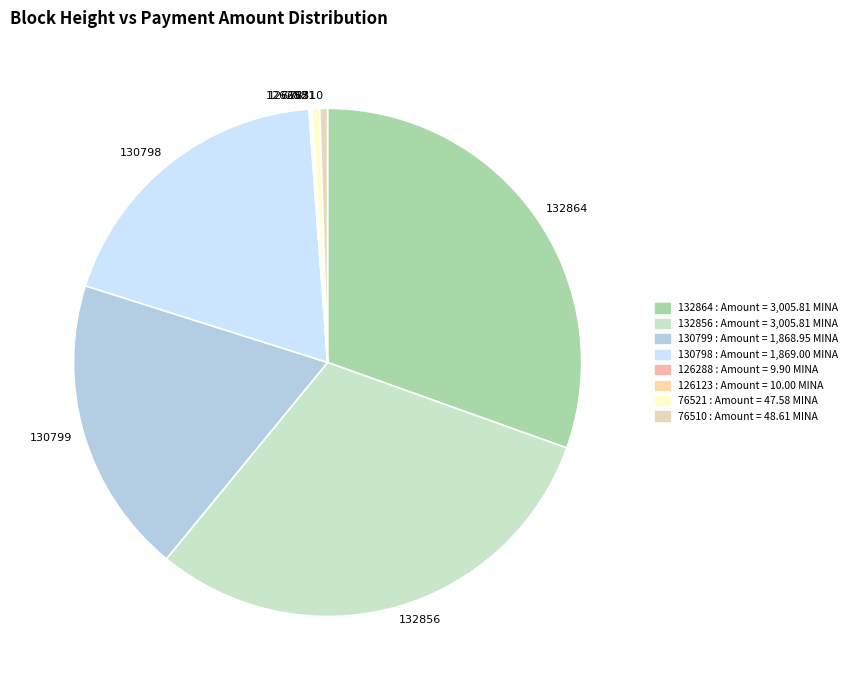

Is there any slice that represents more than half of the pie?

No